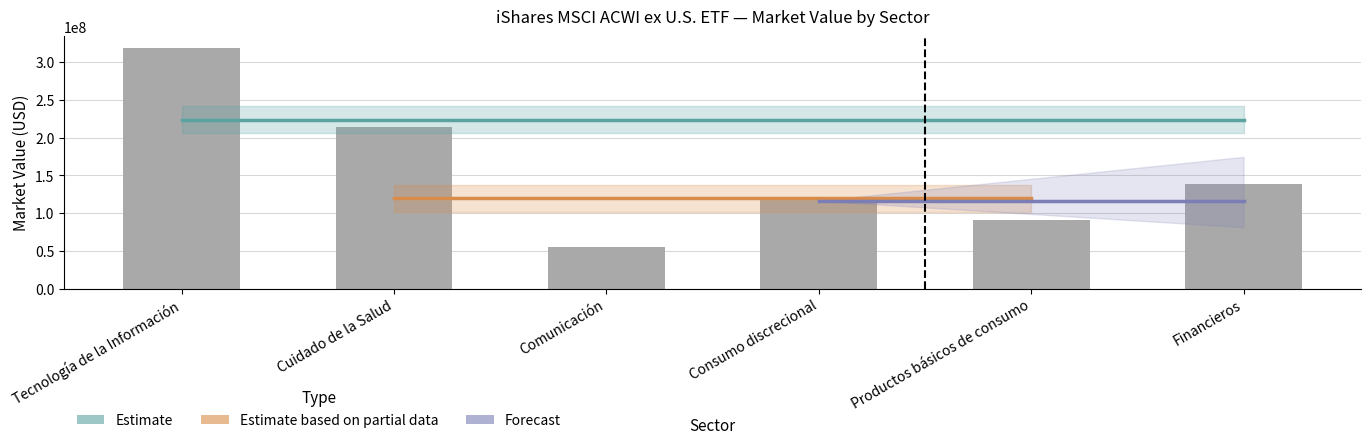

How many distinct data groups are displayed?

1